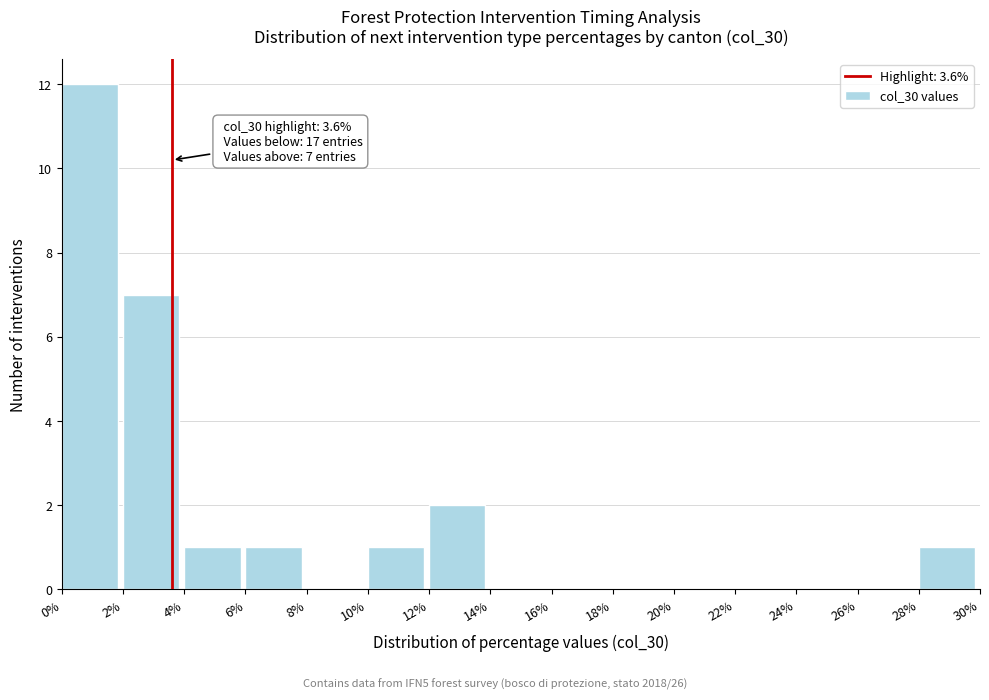

Which range on the x-axis has the tallest bar?

0% to 2%